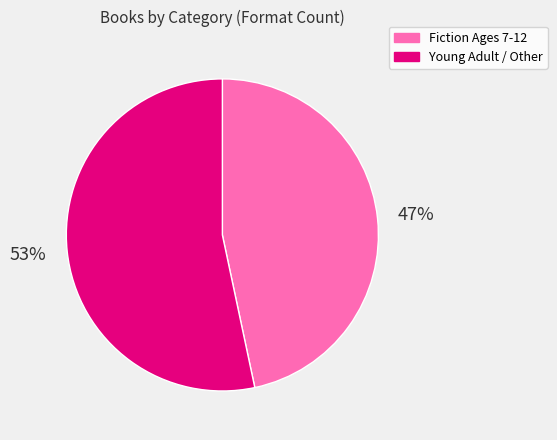

Is there a majority slice in this chart?

Yes